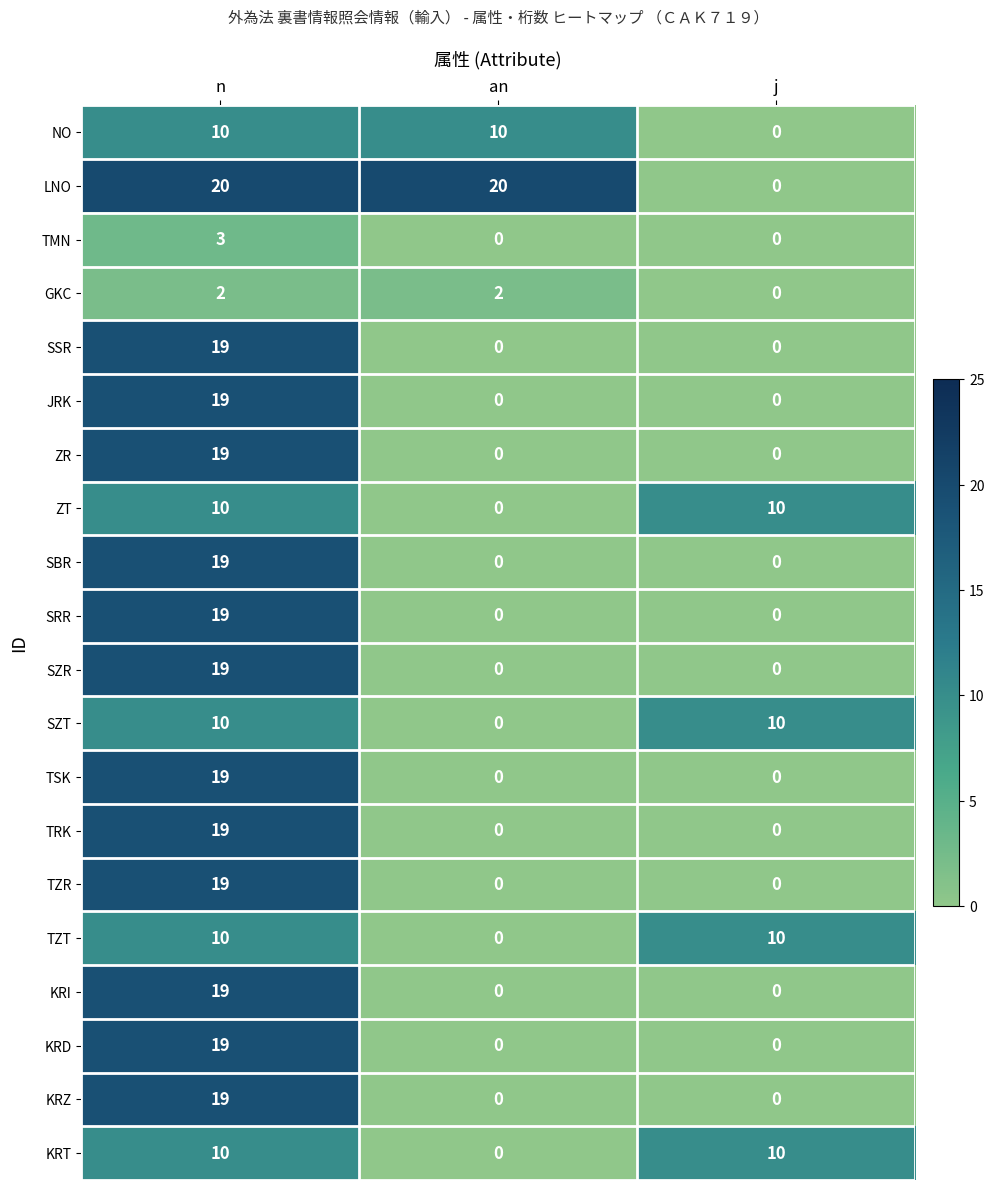

Which category has the lowest value in the KRT series?

an